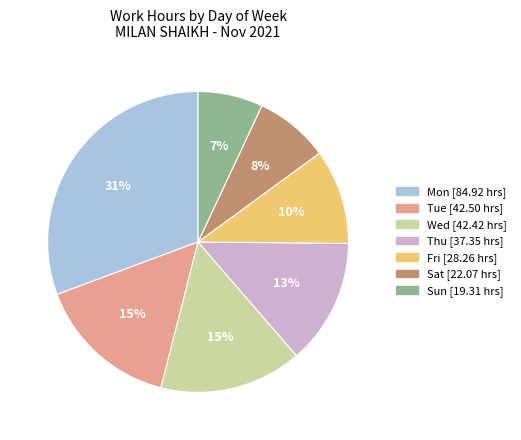

How many slices are in this pie chart?

7